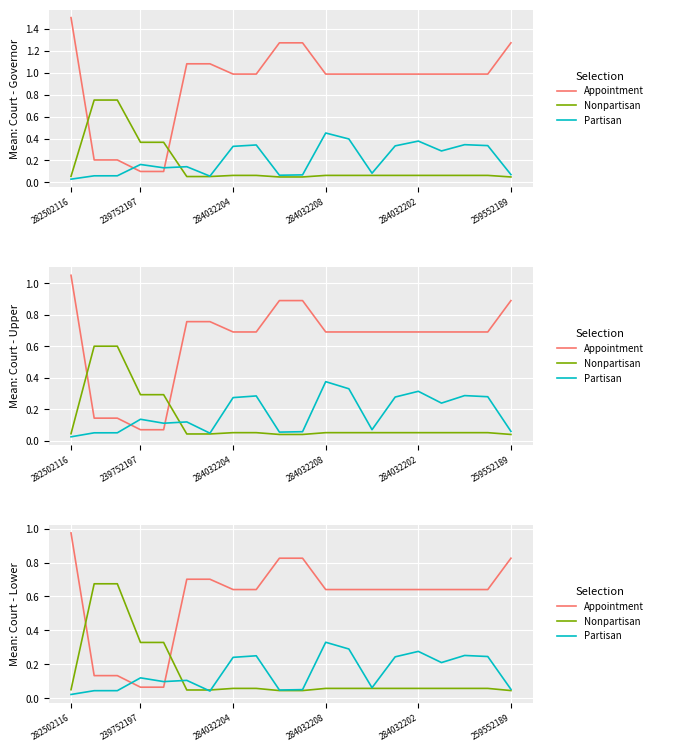

Which series changed the most between 8 and 17?

Partisan